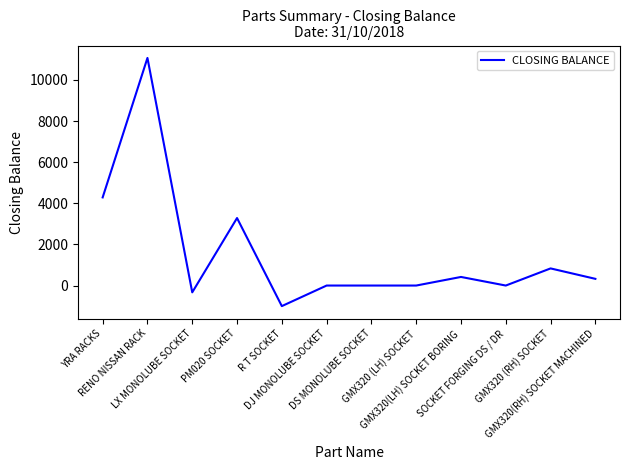

Which category has the highest value across all series?

RENO NISSAN RACK